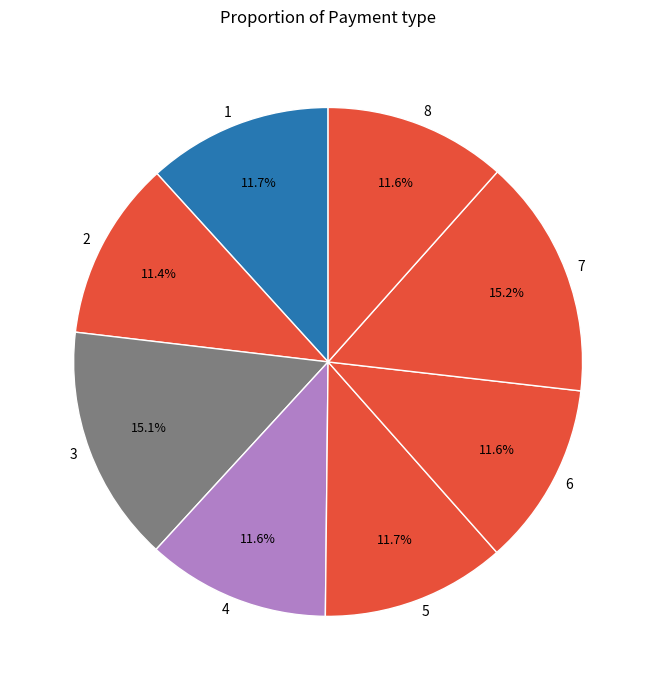

Does 7 represent more than half of the total?

No